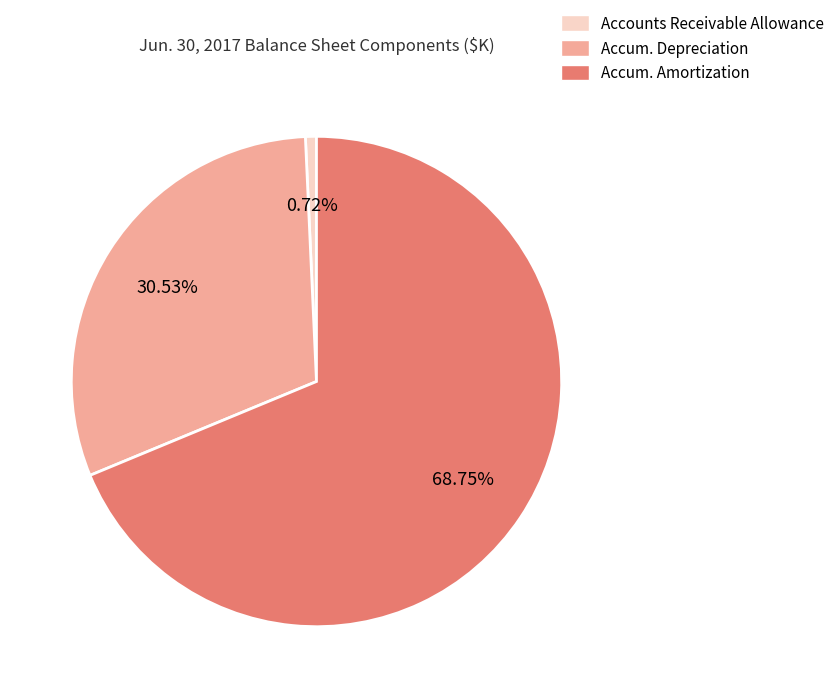

Approximately how many times larger is the value at Accum. Depreciation compared to Accum. Amortization?

0.4